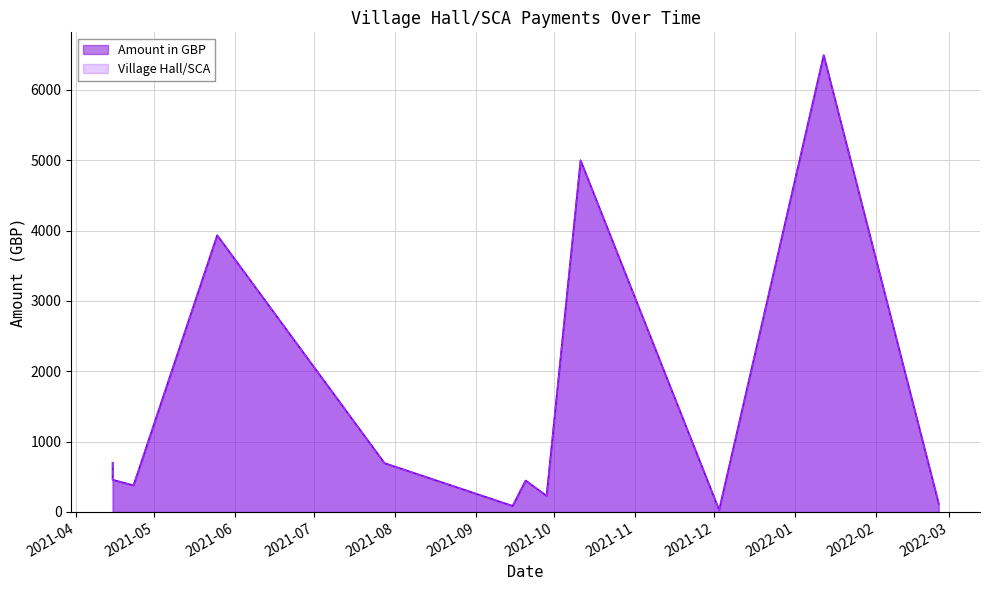

Reading left to right, list all the values displayed in this chart.

Amount in GBP: 700.0	458.1	378.5	3934.8	694.8	86.3	447.4	230.0	5000.0	29.2	6494.7	117.8
Village Hall/SCA: 700.0	458.1	378.5	3934.8	694.8	86.3	447.4	230.0	5000.0	29.2	6494.7	117.8